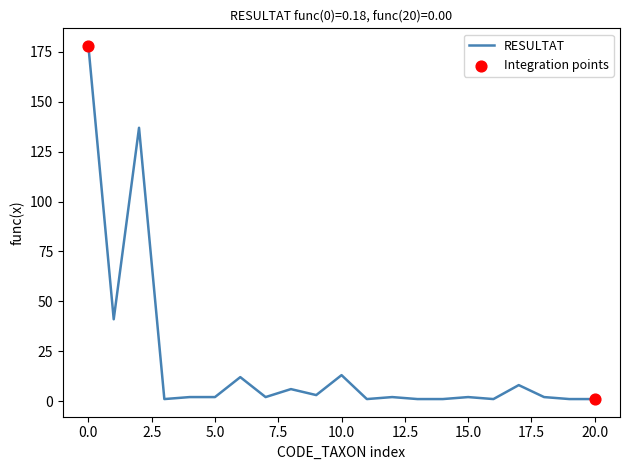

What is the difference between the maximum and minimum values?

177